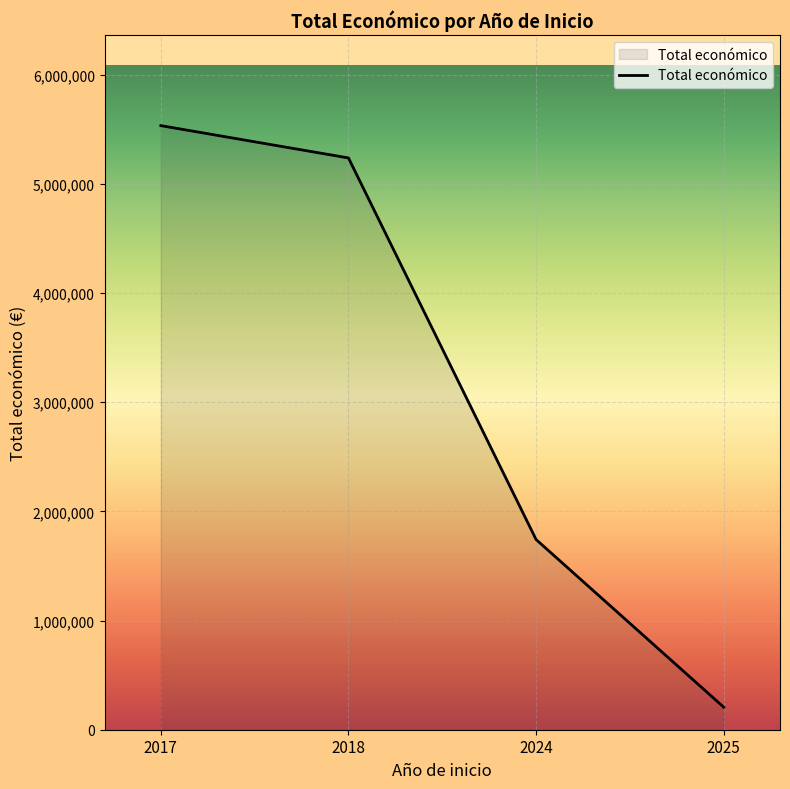

What is the ratio of the value at 2018 to the value at 2024?

3.0